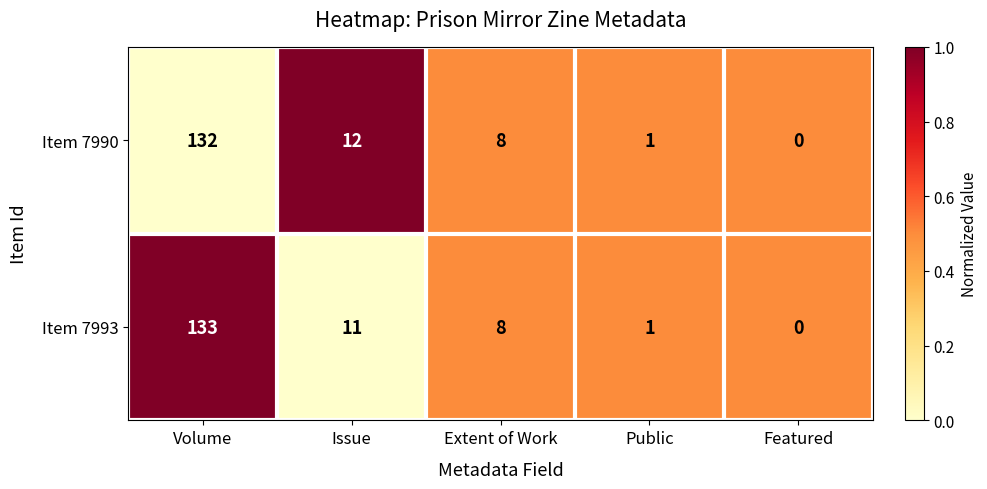

What is the difference between the second highest and minimum values in the Item 7990 series?

12